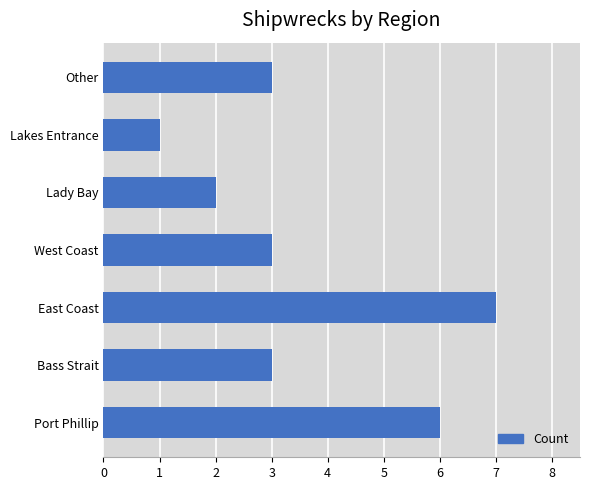

What is the difference between the maximum and minimum values?

6